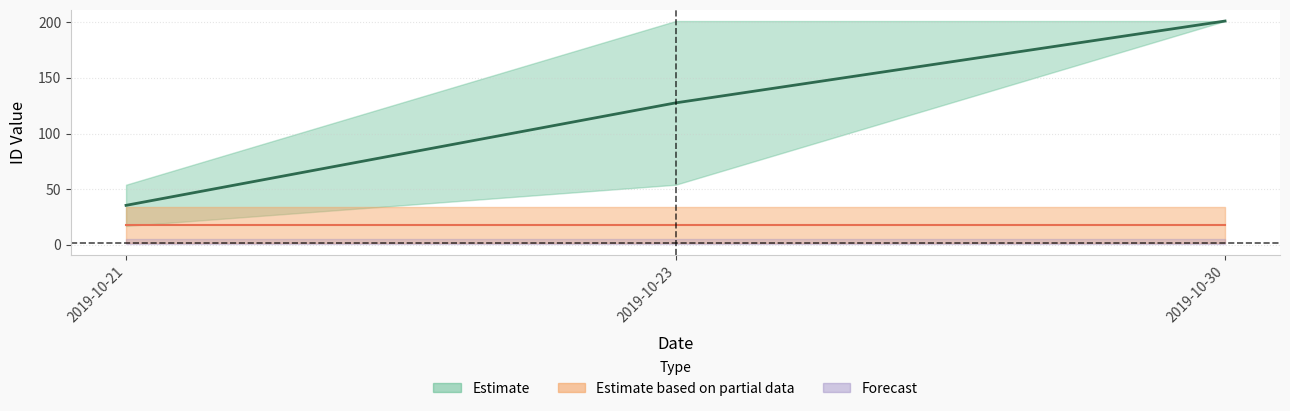

What is the maximum value shown in the chart?

201